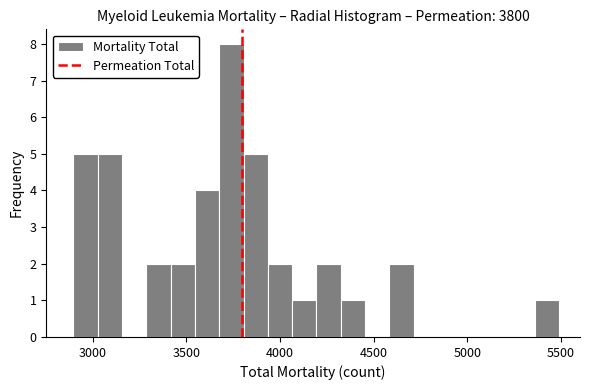

Read against the x-axis, roughly where is the centre of the tallest bar?

3750